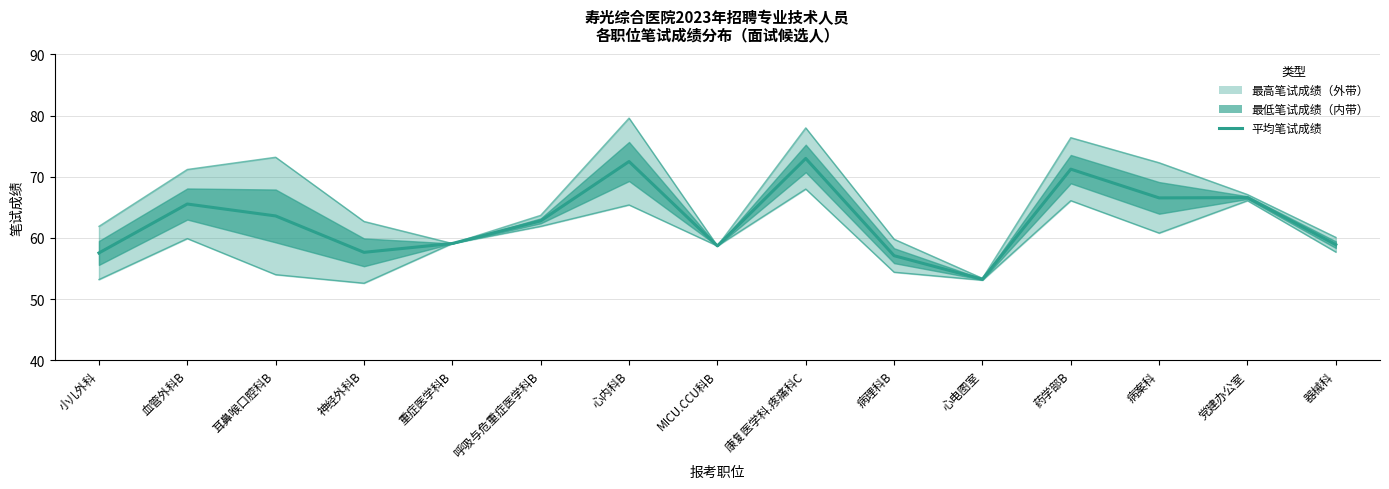

At which category is the sum across all series the highest?

康复医学科.疼痛科C